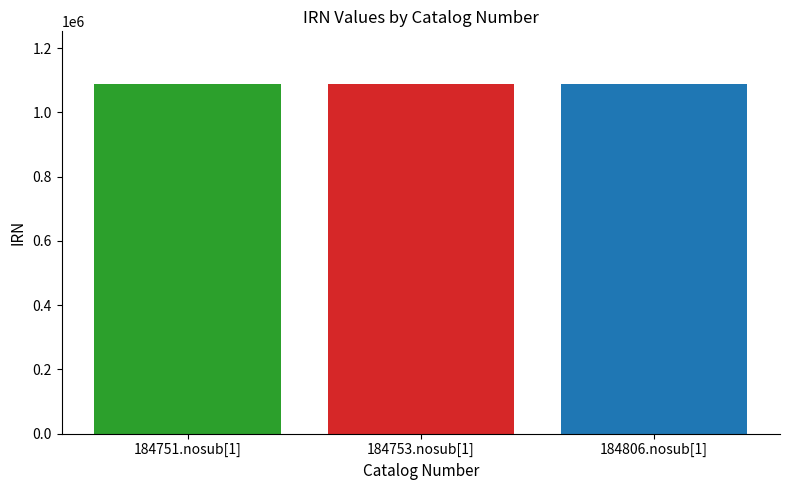

Does the chart contain stacked bars?

No